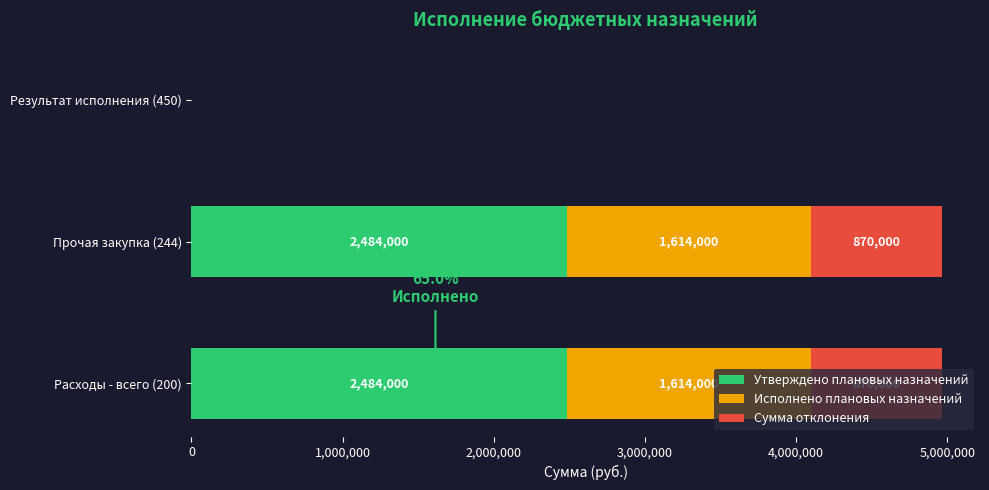

True or false: Утверждено плановых назначений has a value of 3984753 at Прочая закупка (244).

False